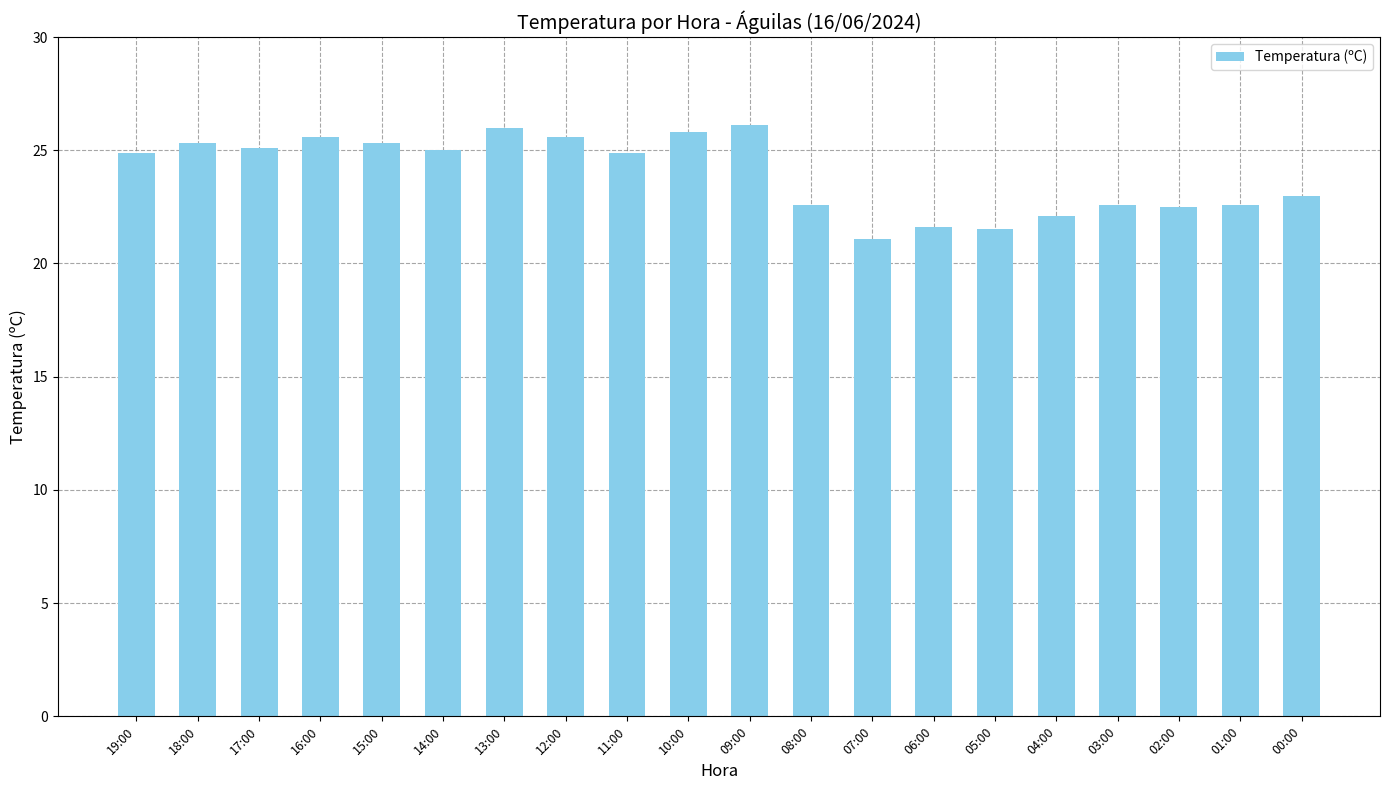

Does the chart contain any negative values?

No